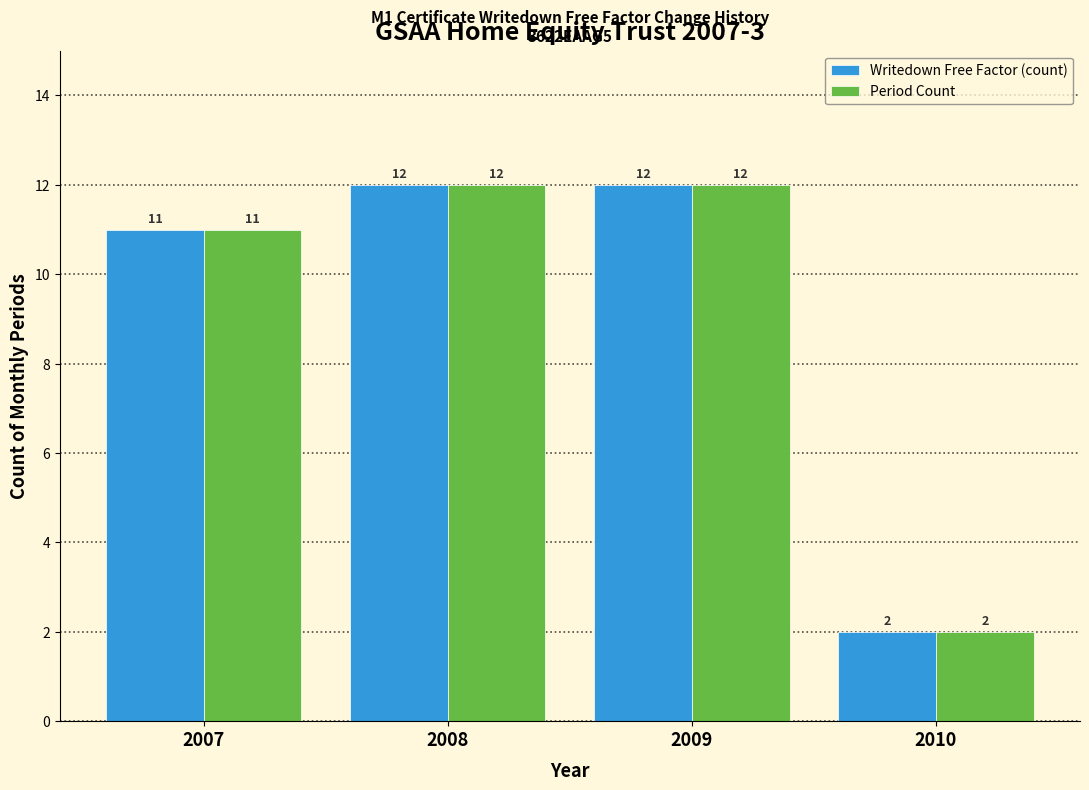

Reading left to right, what are all the values shown in this chart?

Writedown Free Factor (count): 2007=11	2008=12	2009=12	2010=2
Period Count: 2007=11	2008=12	2009=12	2010=2